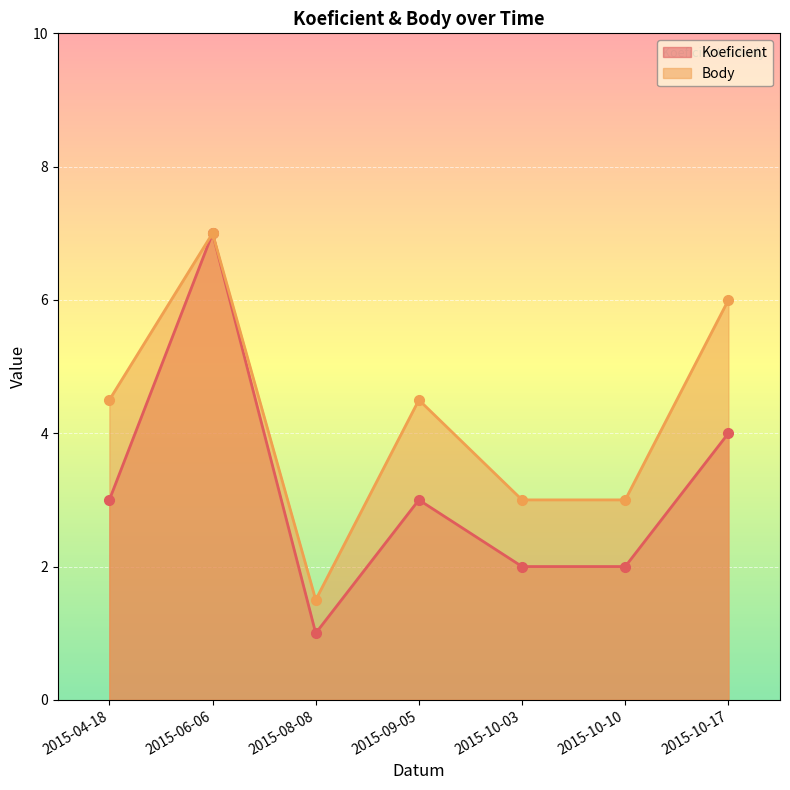

Rank the series by their average value, from highest to lowest.

Body, Koeficient